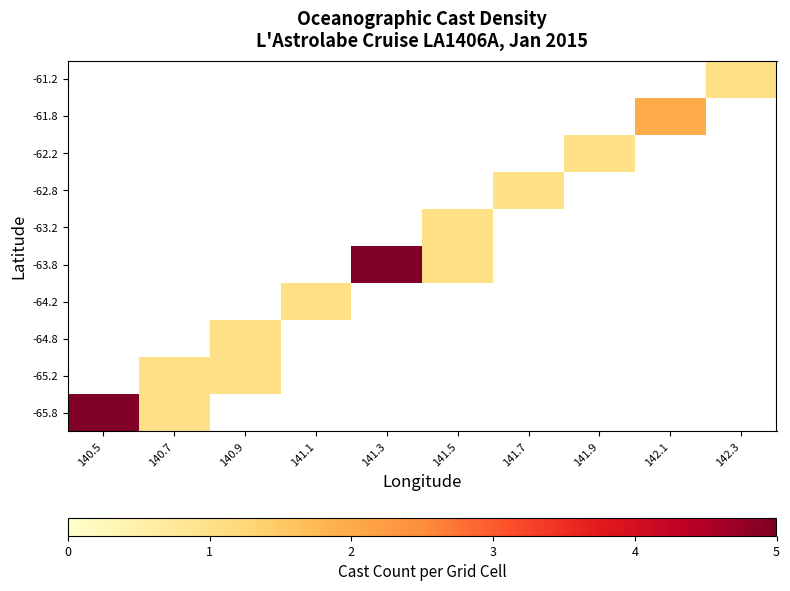

Which category has the highest value across all series?

140.5